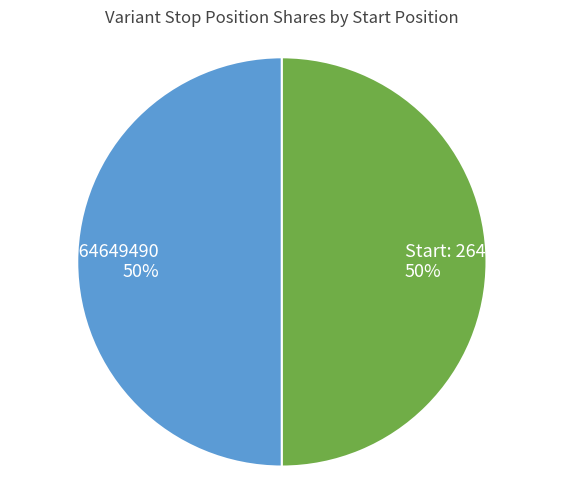

To the nearest percent, what is the average slice percentage?

50%